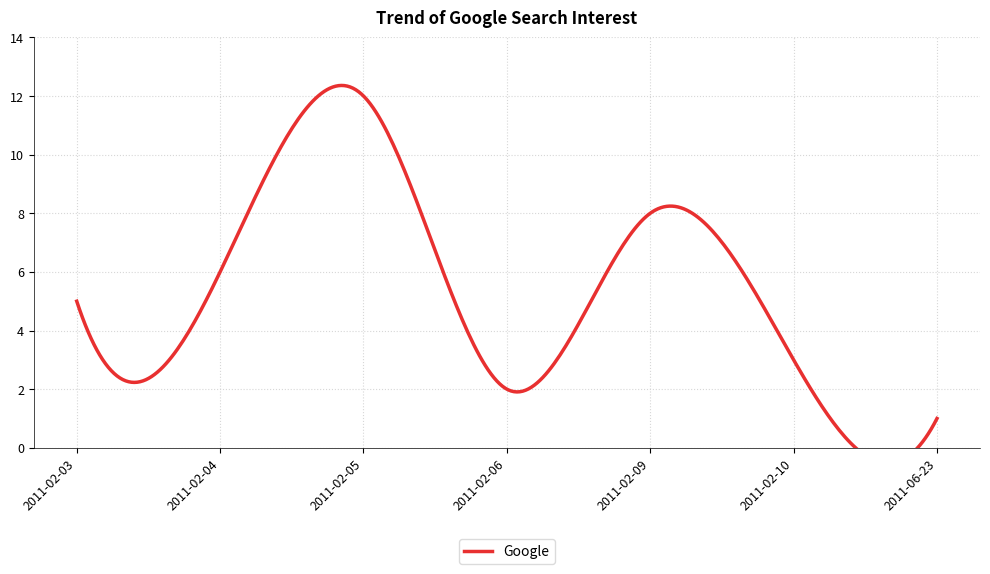

What is the change in value from 2011-02-09 to 2011-06-23?

-7